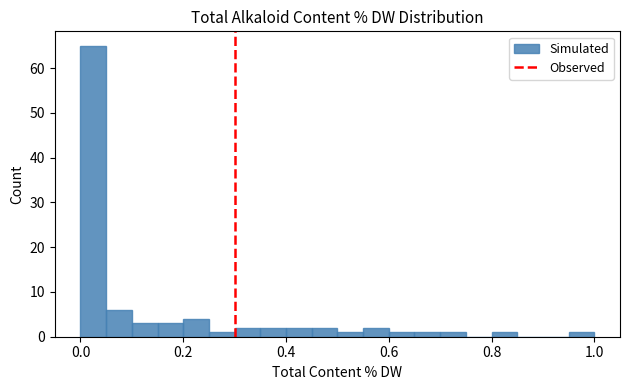

Around what value on the x-axis is the tallest bar? Give the approximate position of its centre, as read against the axis.

0.02